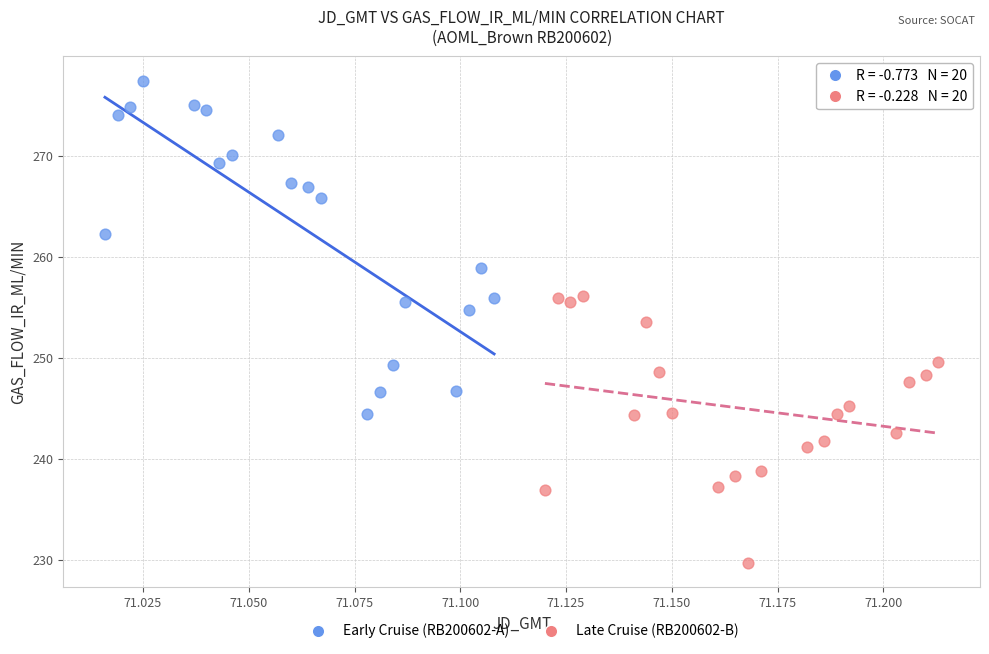

Which series contains the lowest Y value?

Late Cruise (RB200602-B)